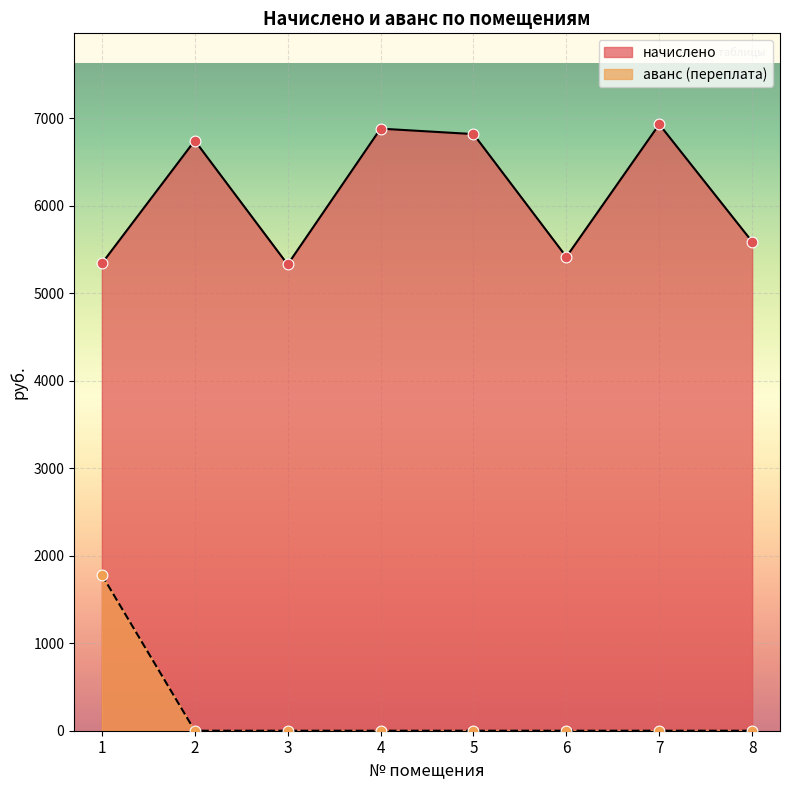

Is the value of аванс (переплата) at 3 greater than the value of начислено at 4?

No